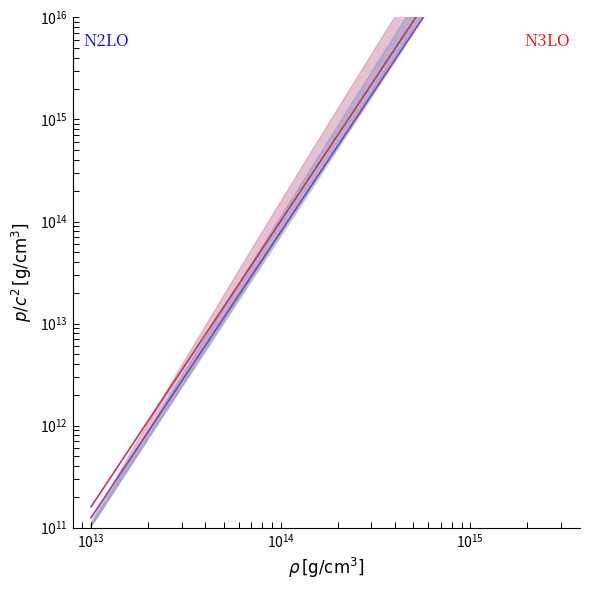

Rank the series by their maximum value, from lowest to highest.

N2LO center, N3LO center